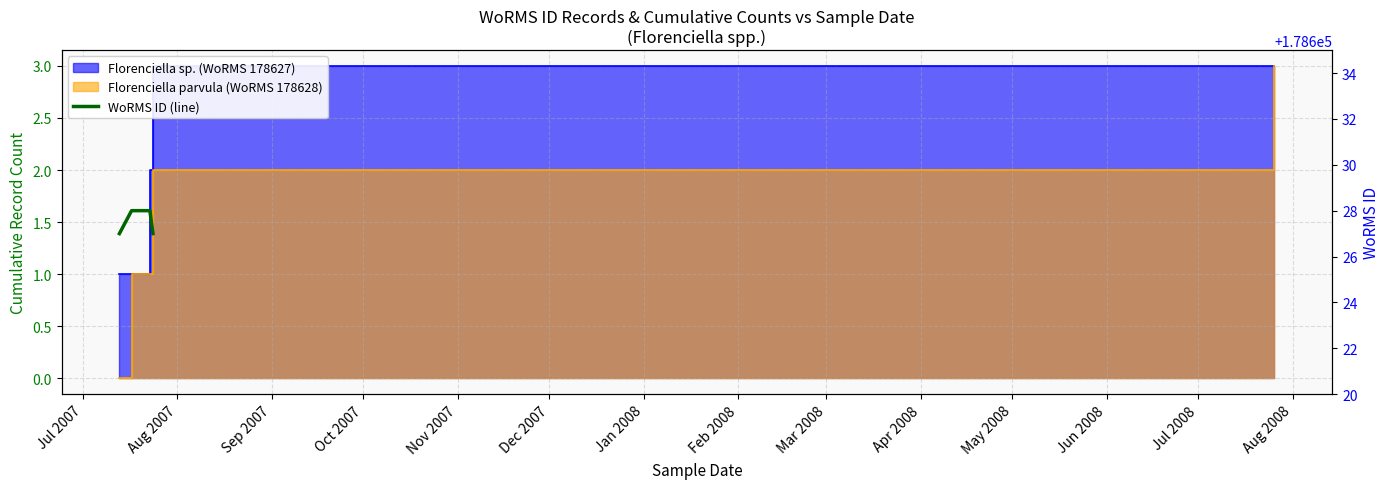

What is the difference between the values at Jul 2007 and Sep 2007?

1